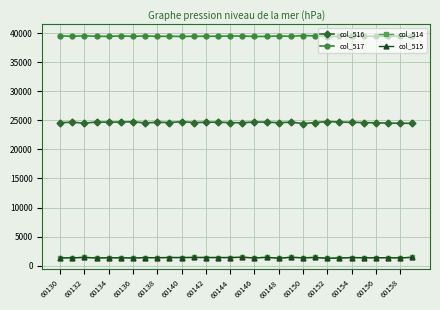

True or false: col_515 and col_516 intersect in this chart.

False